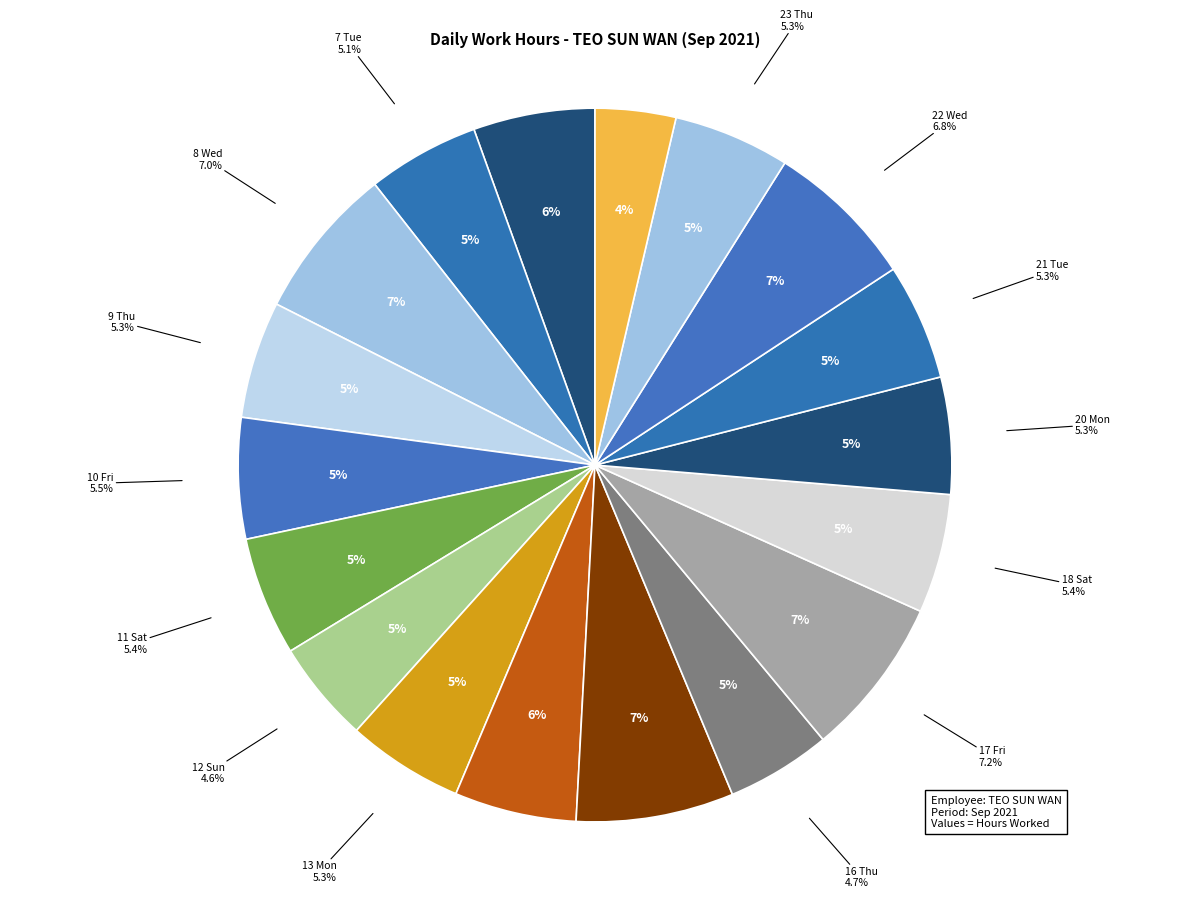

To the nearest percent, what is the difference between the 8 Wed and 18 Sat slice percentages?

2%